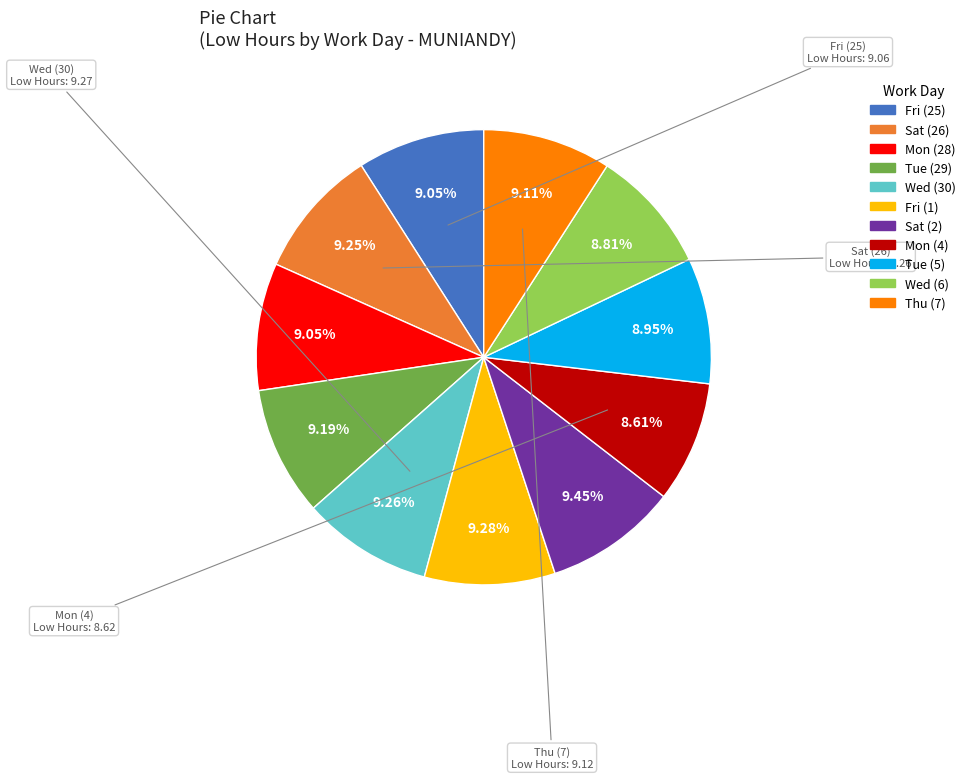

Combined, what portion of the pie is Tue (29) and Fri (25)?

18.2%